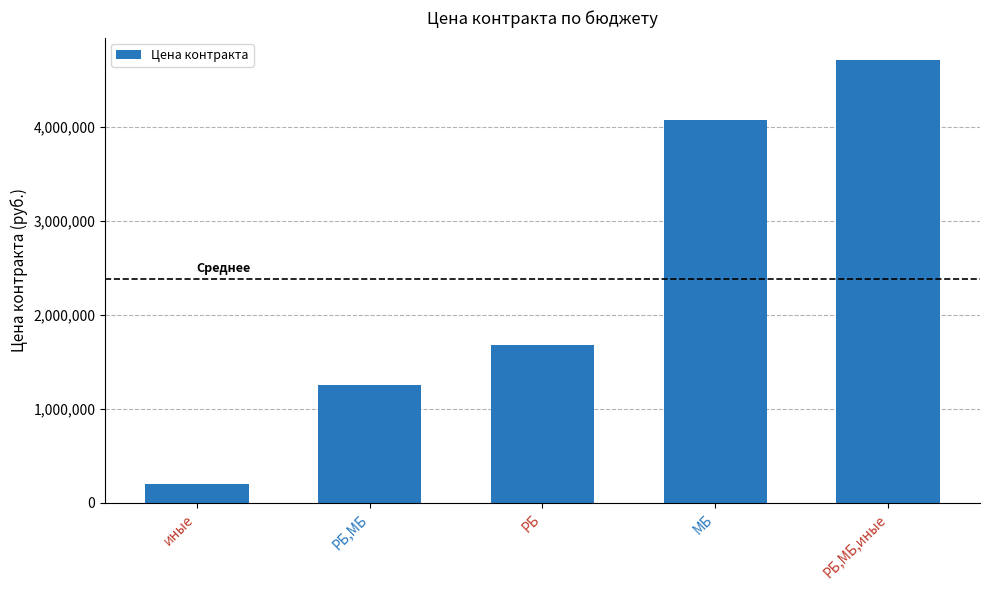

List the labels in order of value, smallest first.

иные, РБ,МБ, РБ, МБ, РБ,МБ,иные